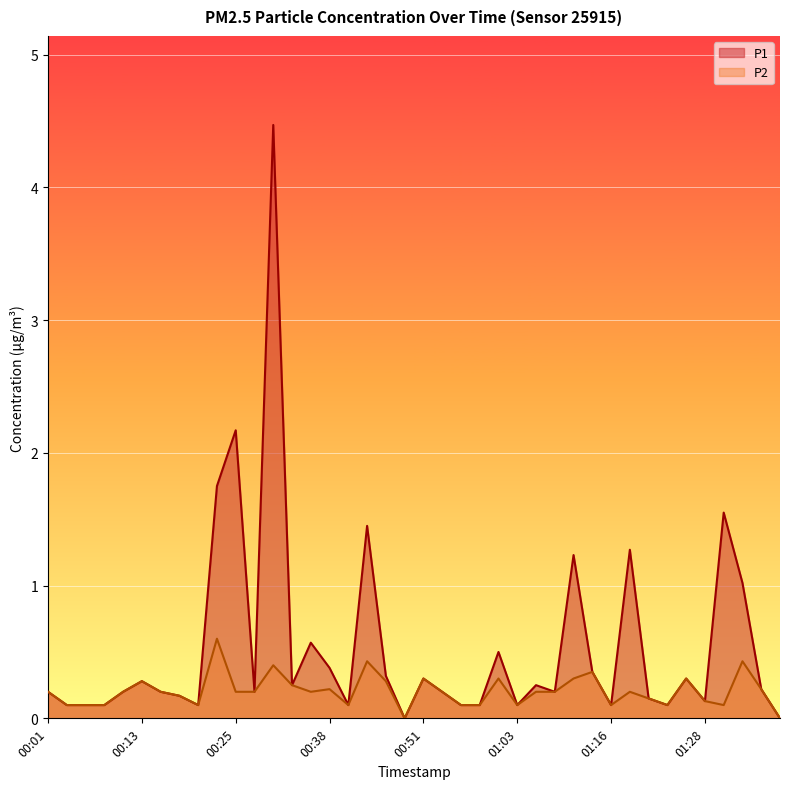

True or false: P2 and P1 intersect in this chart.

False